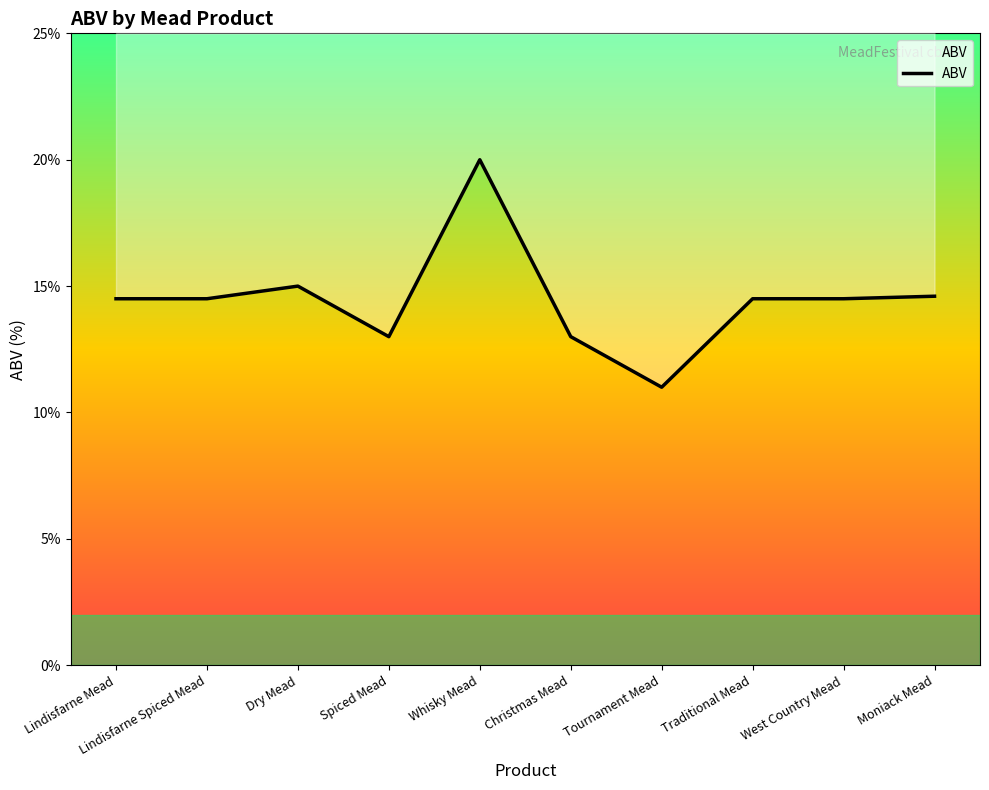

How many data points are less than 14?

3